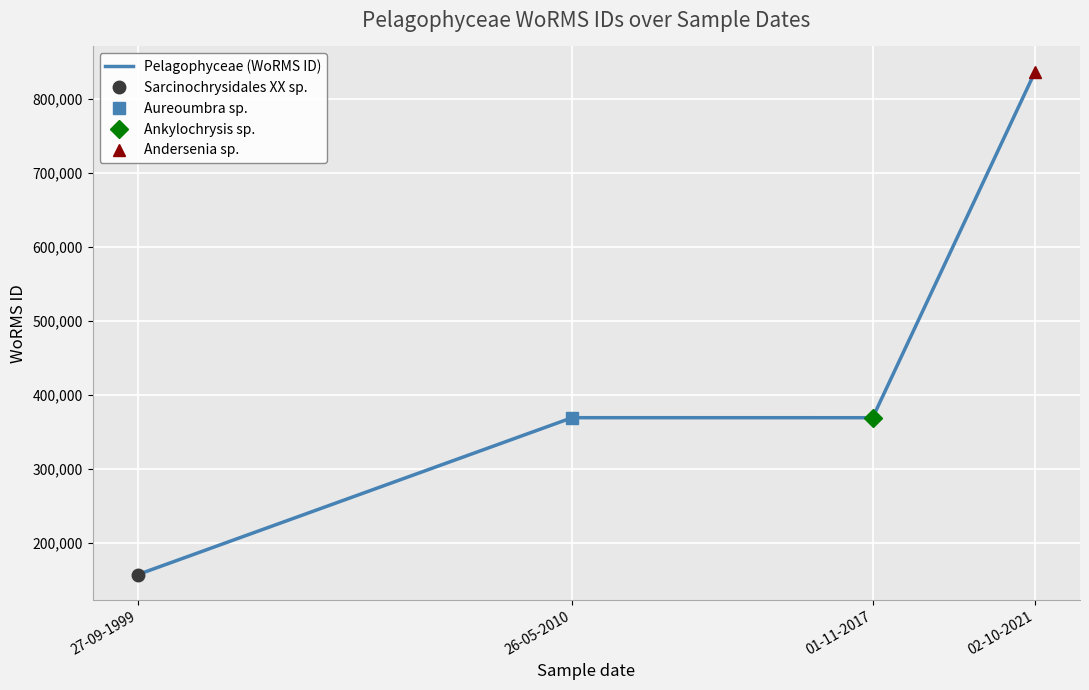

How many values exceed 369378?

1